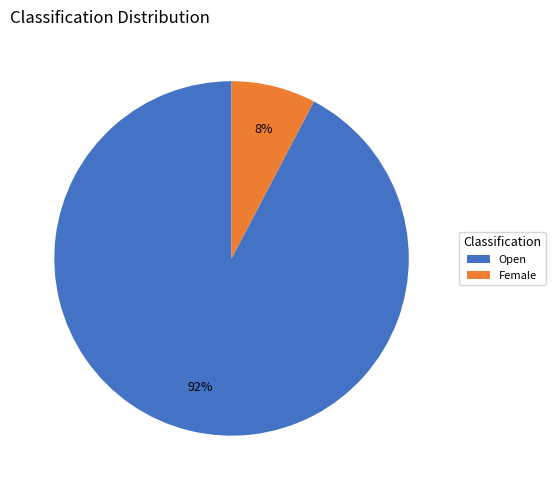

Which has a higher value, Female or Open?

Open